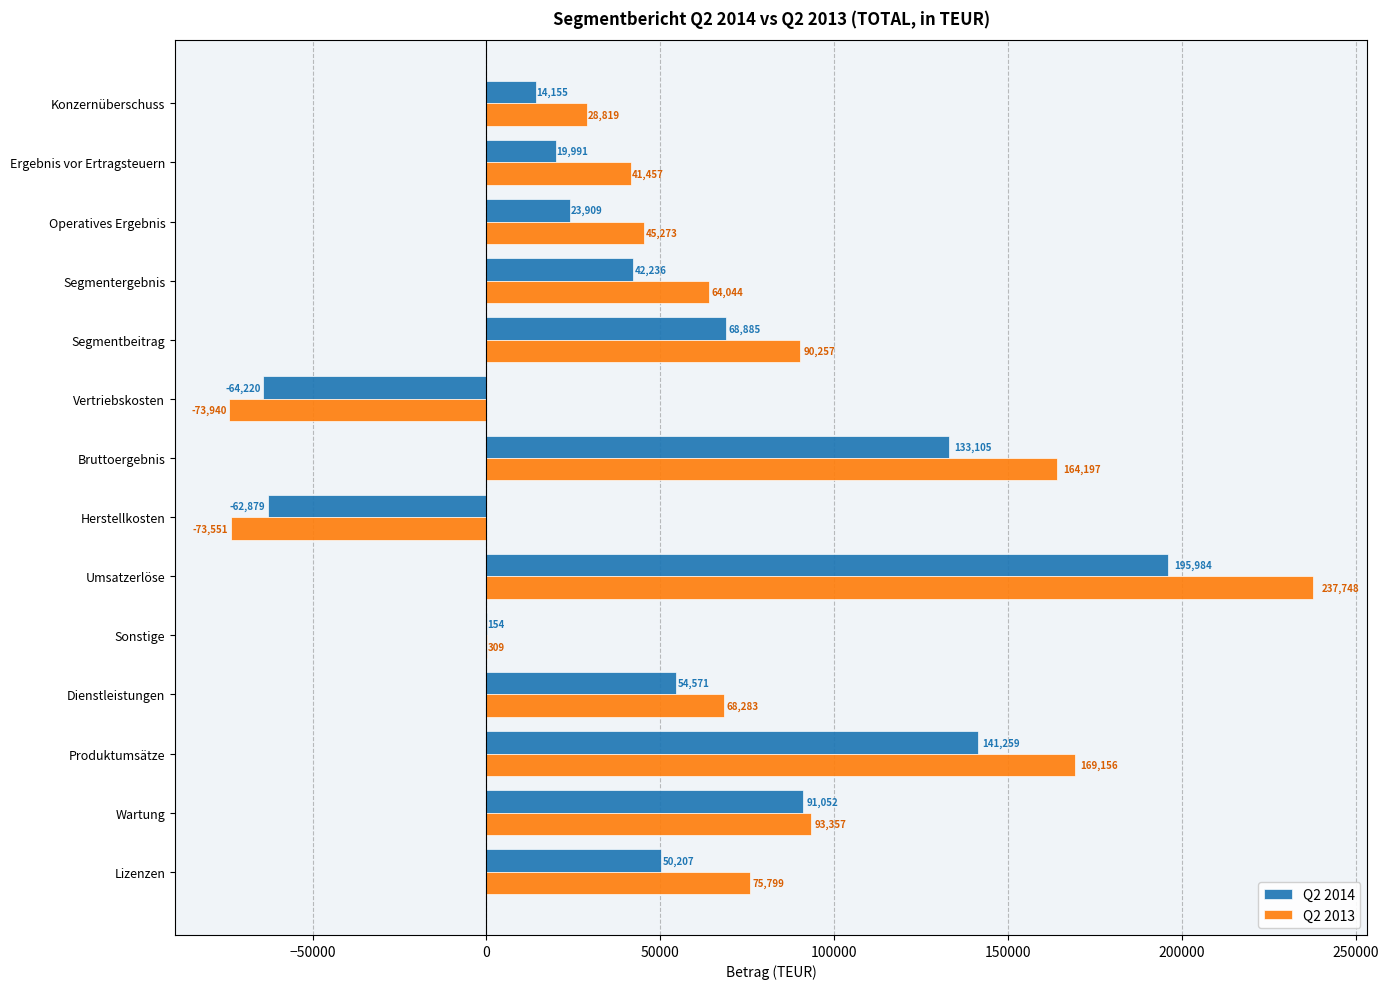

At which label is Q2 2013 closest to 81904?

Lizenzen